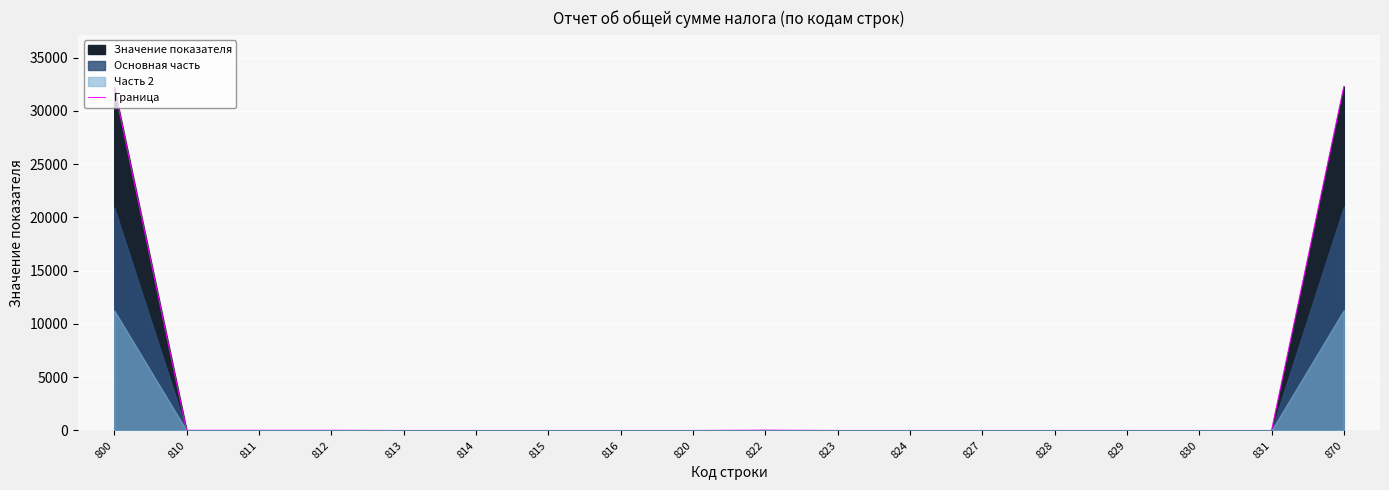

Reading right to left, transcribe all the data shown in this chart.

32303	0	0	0	0	0	0	0	32	0	0	0	0	0	18	18	18	32217